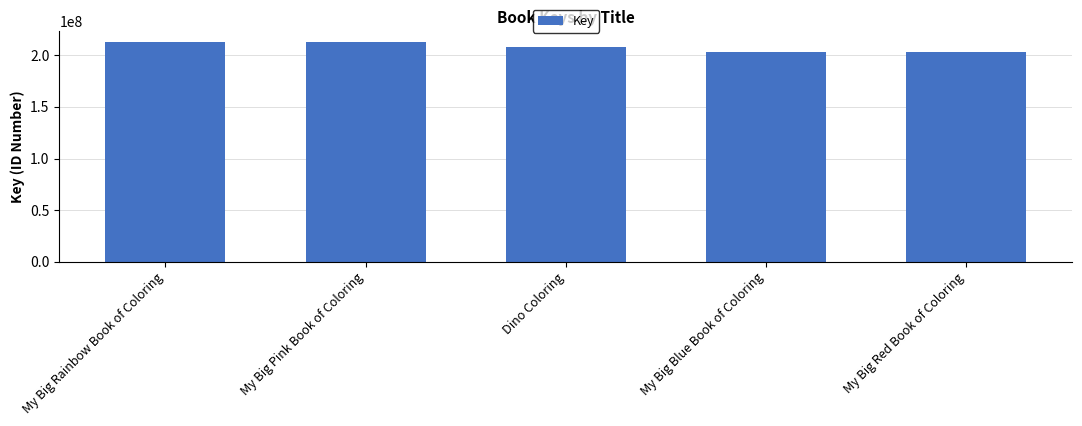

What is the difference between the maximum and minimum values?

9530340